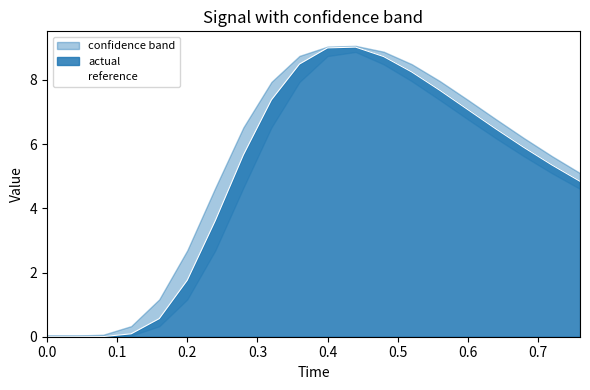

What is the average value?

5.0